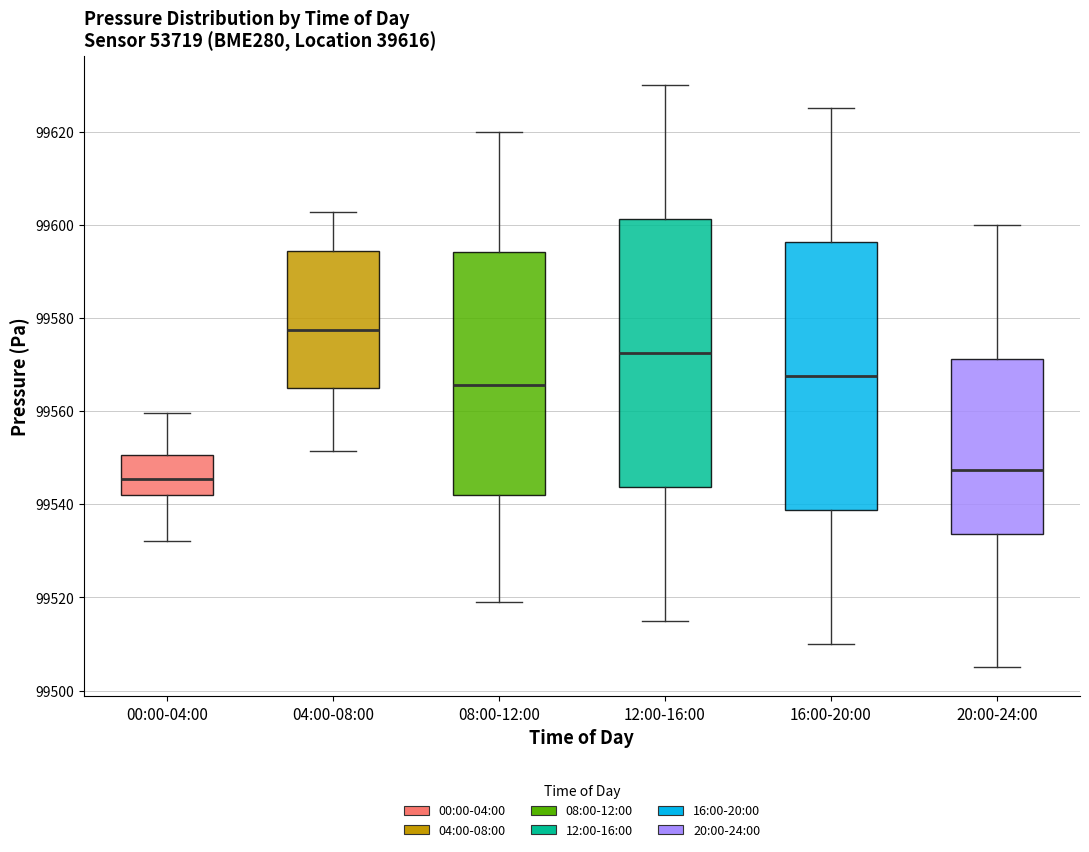

Reading left to right, transcribe this box plot: for each box, give where its median line is, the range the box spans, and where its two whiskers end, as read against the y-axis. The values are not printed on the chart, so give them approximately, as read against the axis.

00:00-04:00: median 99546, box 99542 to 99550, whiskers 99532 to 99560
04:00-08:00: median 99578, box 99564 to 99594, whiskers 99552 to 99602
08:00-12:00: median 99566, box 99542 to 99594, whiskers 99520 to 99620
12:00-16:00: median 99572, box 99544 to 99602, whiskers 99516 to 99630
16:00-20:00: median 99568, box 99538 to 99596, whiskers 99510 to 99626
20:00-24:00: median 99548, box 99534 to 99572, whiskers 99506 to 99600